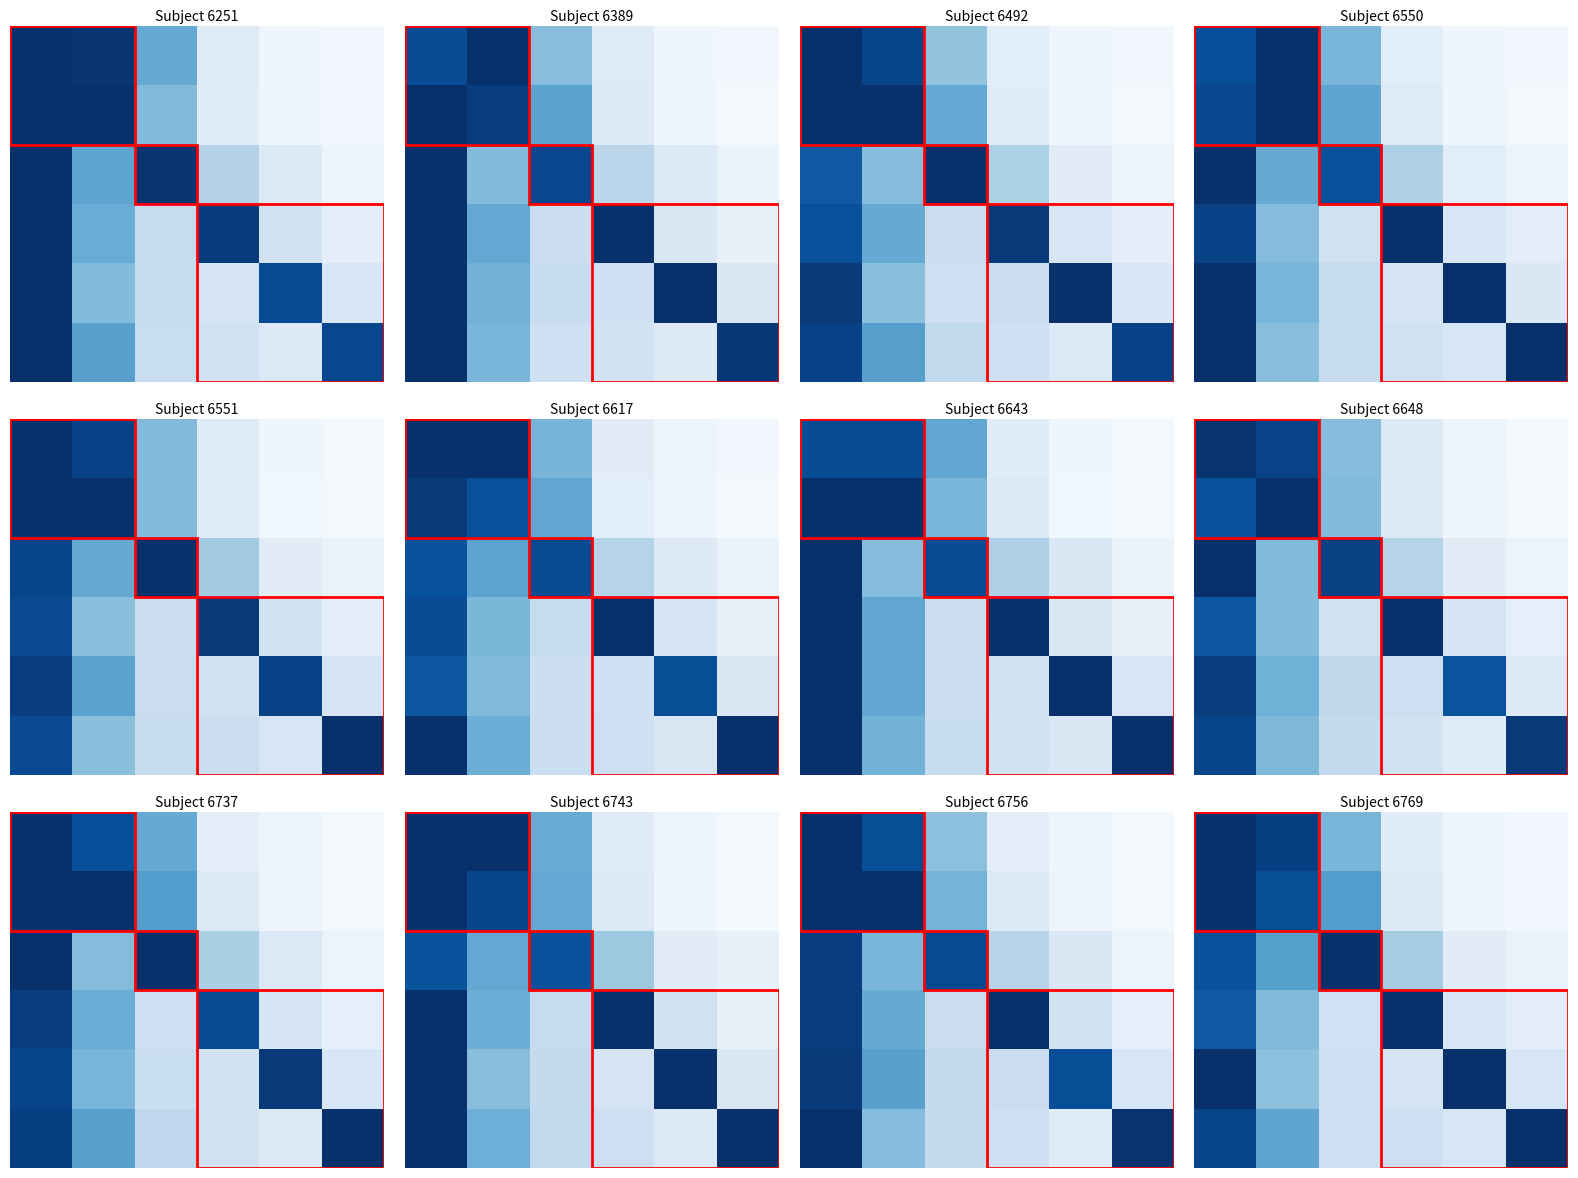

Which has a higher value, 4 or 3?

3